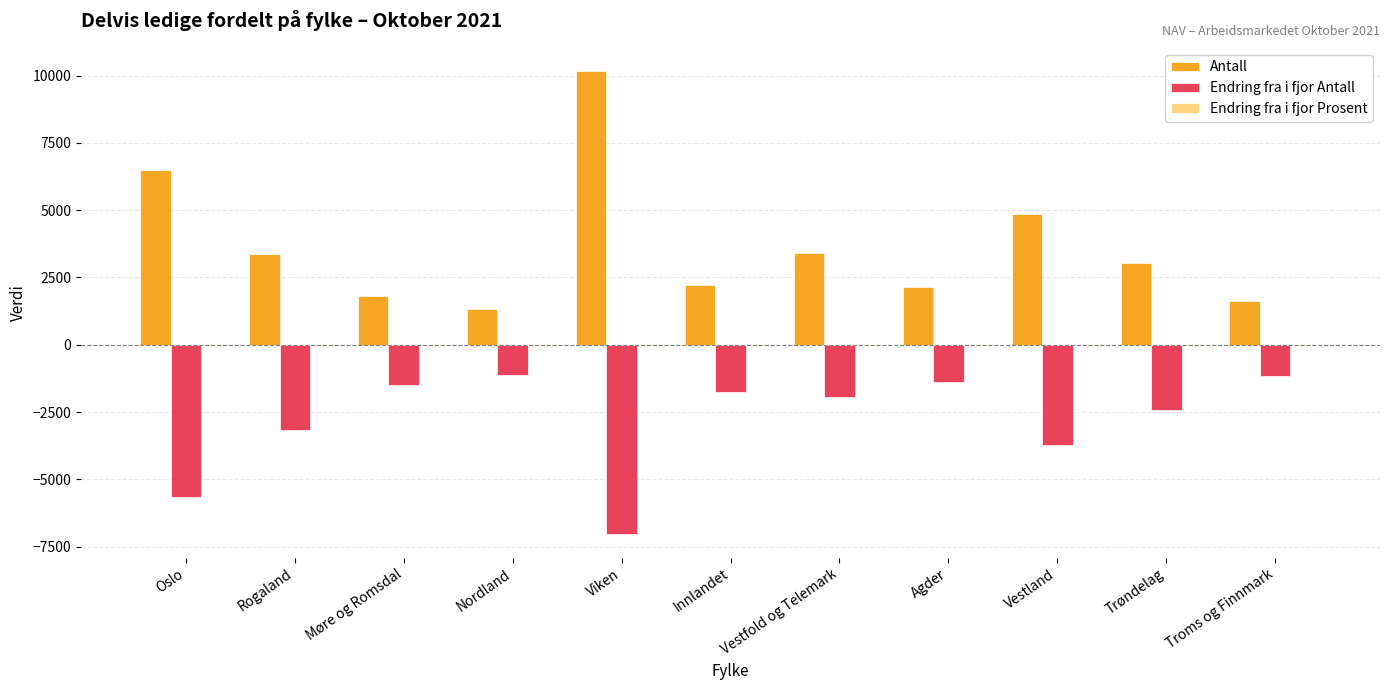

At which category does the chart reach its peak across all series?

Viken